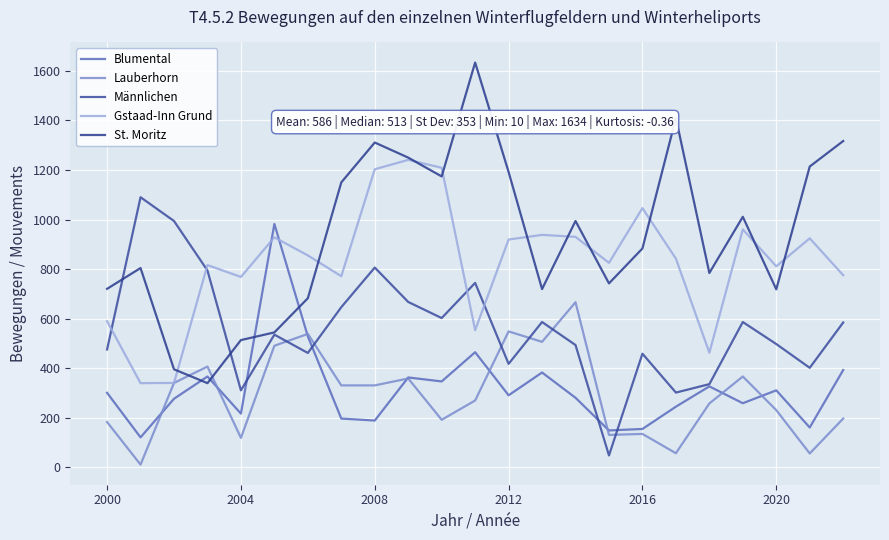

How many series are shown in this chart?

5